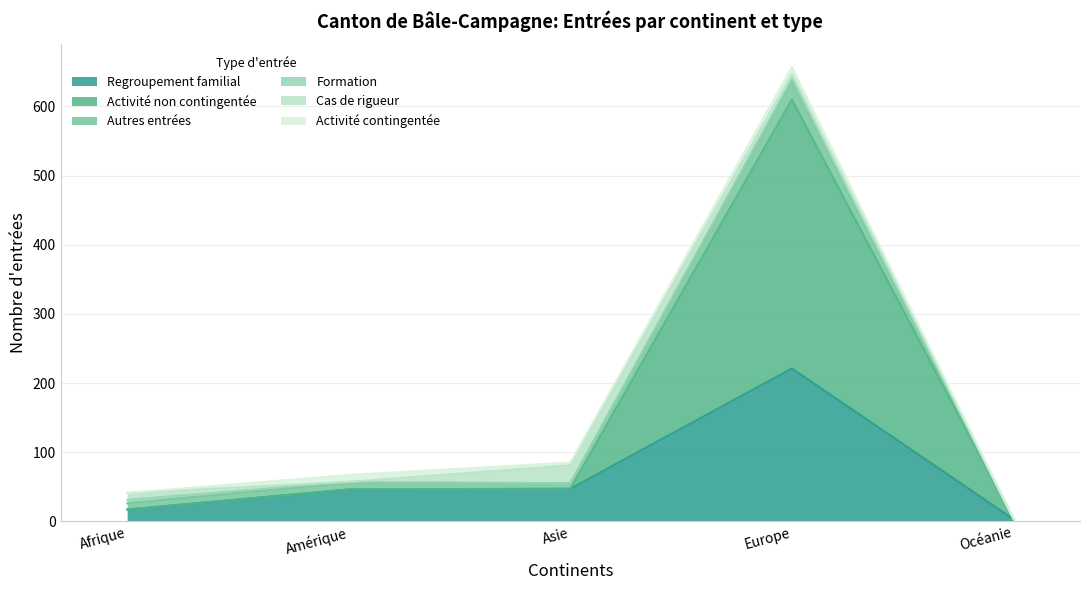

The Activité contingentée series shows 1 at Océanie. True or false?

False